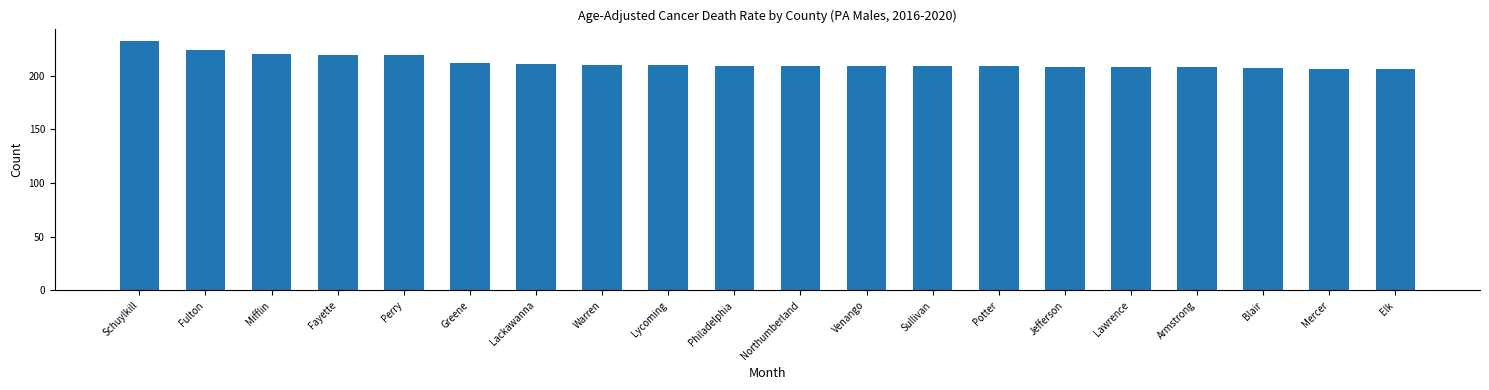

What is the label of the 4th bar from the left?

Fayette